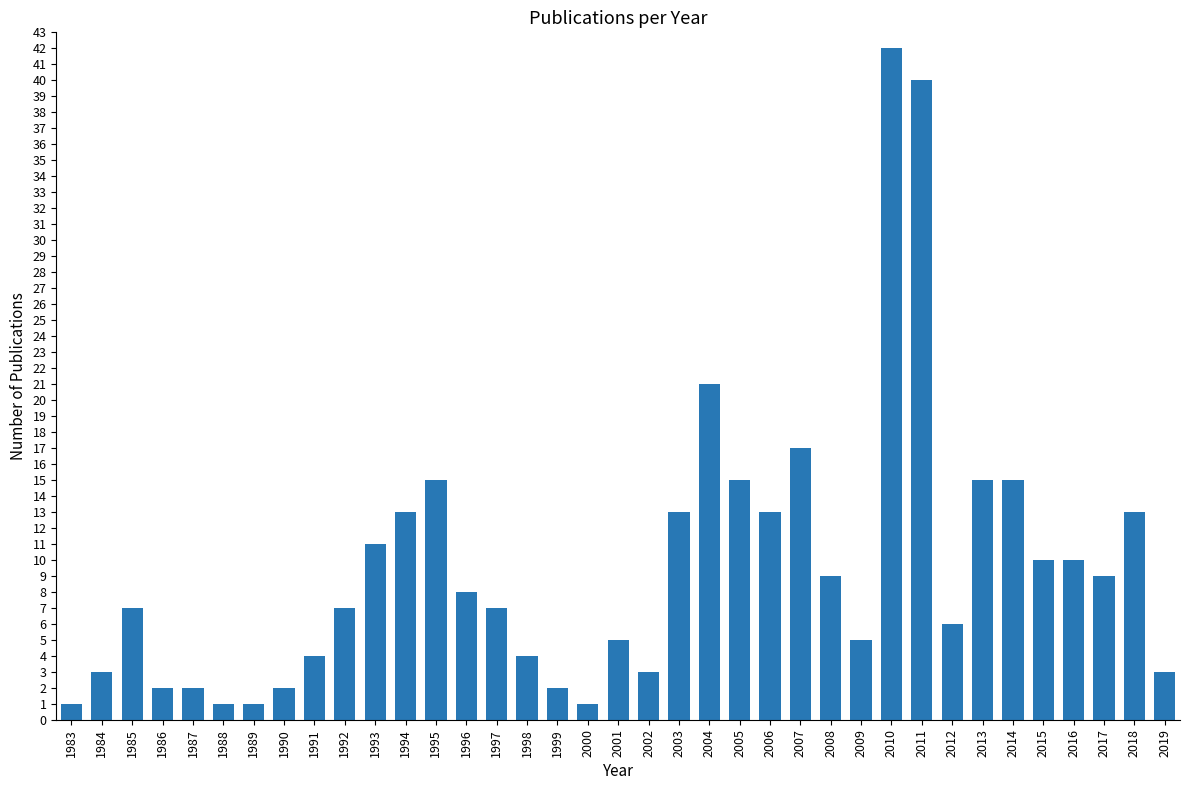

Reading left to right, extract all data points from this chart.

1983=1	1984=3	1985=7	1986=2	1987=2	1988=1	1989=1	1990=2	1991=4	1992=7	1993=11	1994=13	1995=15	1996=8	1997=7	1998=4	1999=2	2000=1	2001=5	2002=3	2003=13	2004=21	2005=15	2006=13	2007=17	2008=9	2009=5	2010=42	2011=40	2012=6	2013=15	2014=15	2015=10	2016=10	2017=9	2018=13	2019=3